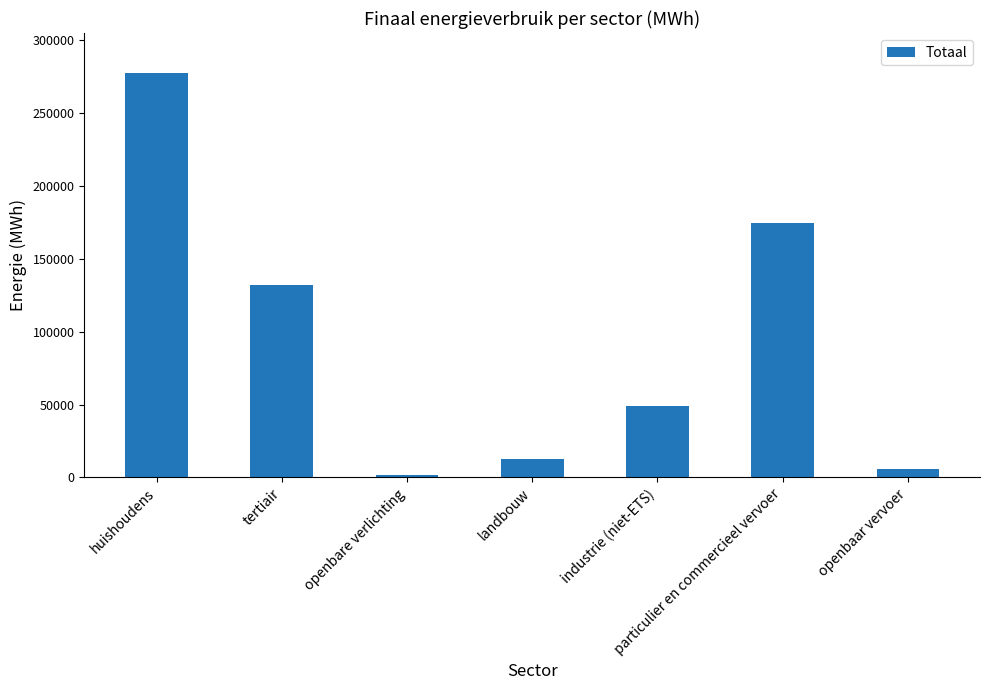

Reading left to right, extract all data points from this chart.

huishoudens=277105.7	tertiair=131980.9	openbare verlichting=1992.1	landbouw=12957.4	industrie (niet-ETS)=49133.3	particulier en commercieel vervoer=174535.2	openbaar vervoer=5703.2